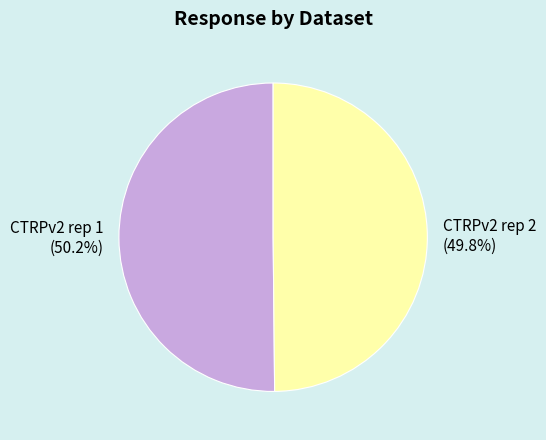

Count the number of slices in the pie.

2